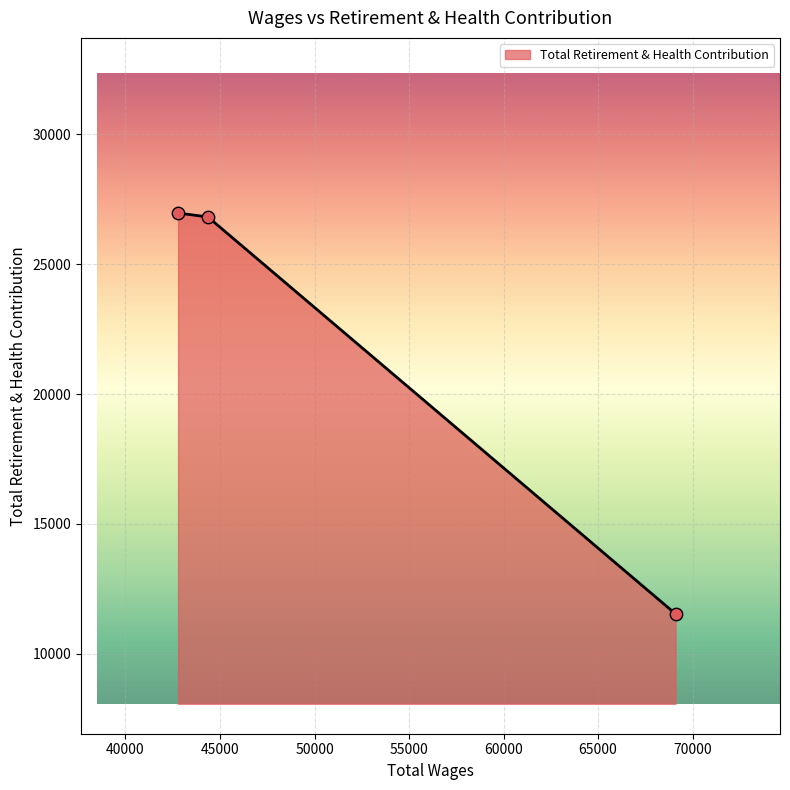

What is the smallest value displayed?

11537